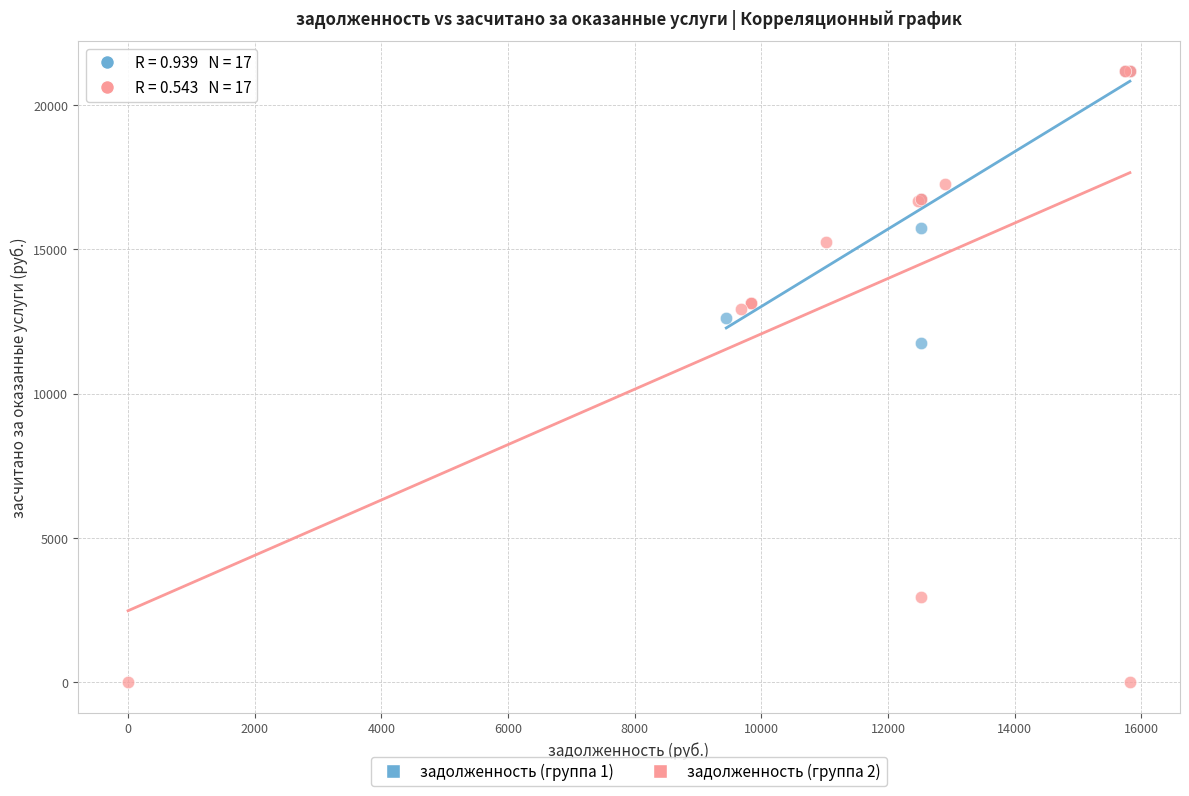

Which series has the largest Y range (max minus min)?

задолженность (группа 2)